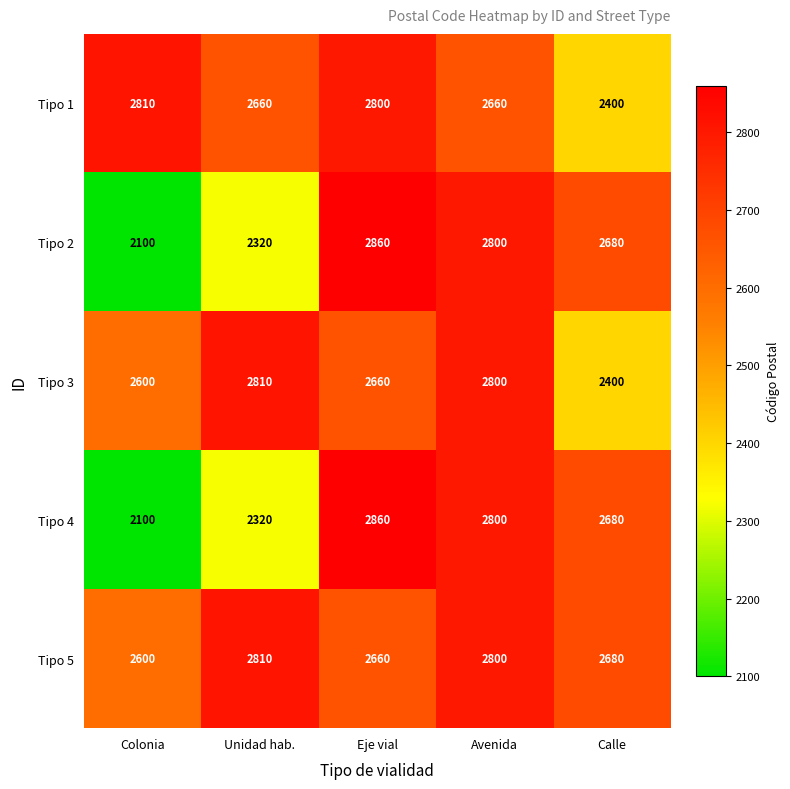

Between Avenida and Calle, which series saw the biggest shift?

Tipo 3